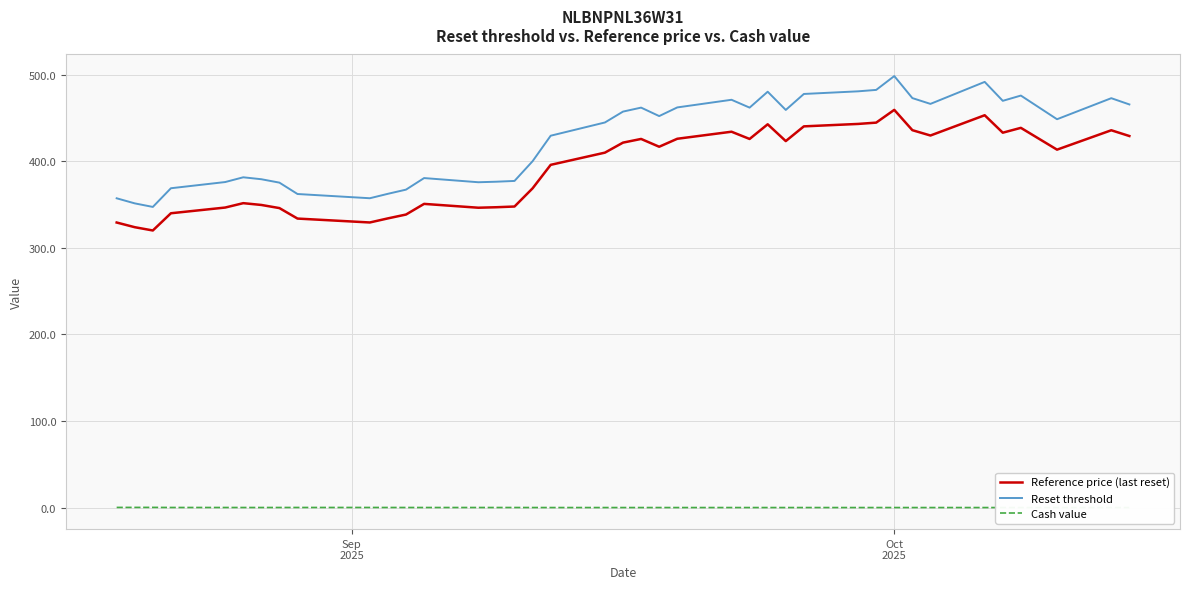

How many data points in Reference price (last reset) are above 413?

20